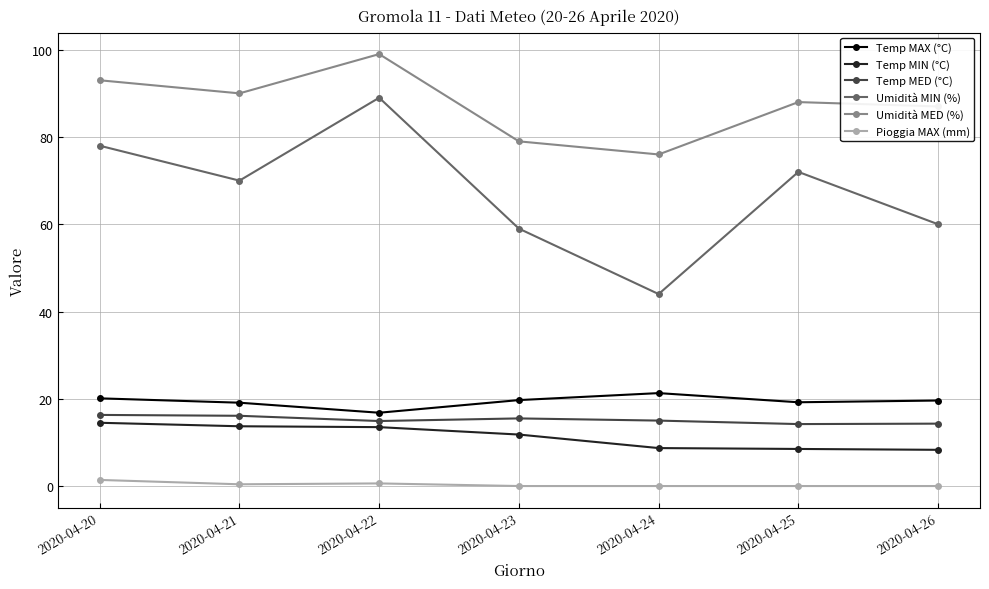

How many series are shown in this chart?

6